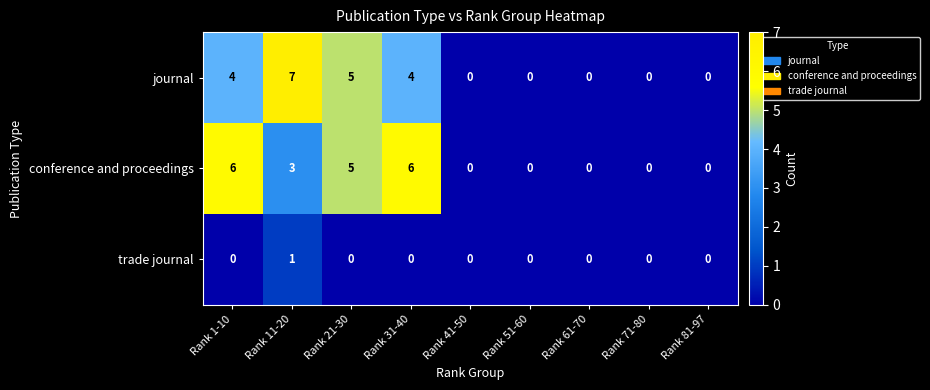

Which series has the largest range (max minus min)?

journal